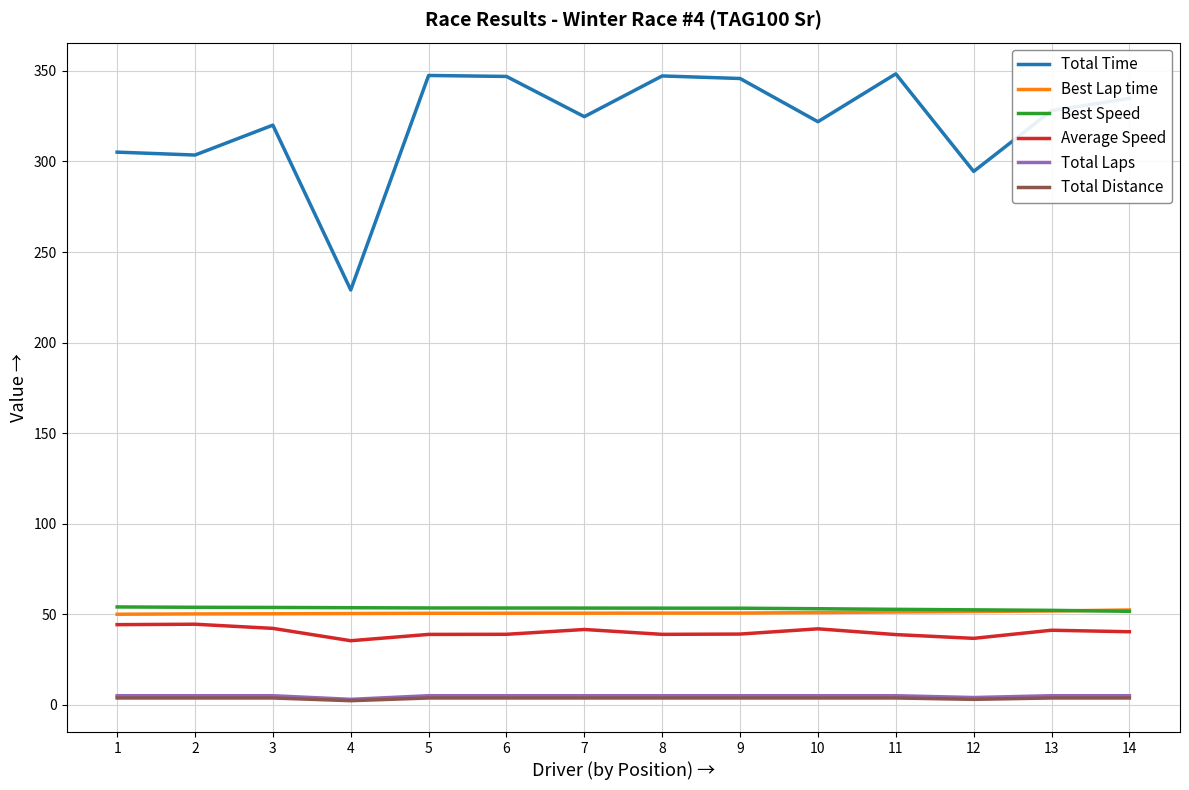

What are all the series names shown in the legend?

Total Time, Best Lap time, Best Speed, Average Speed, Total Laps, Total Distance